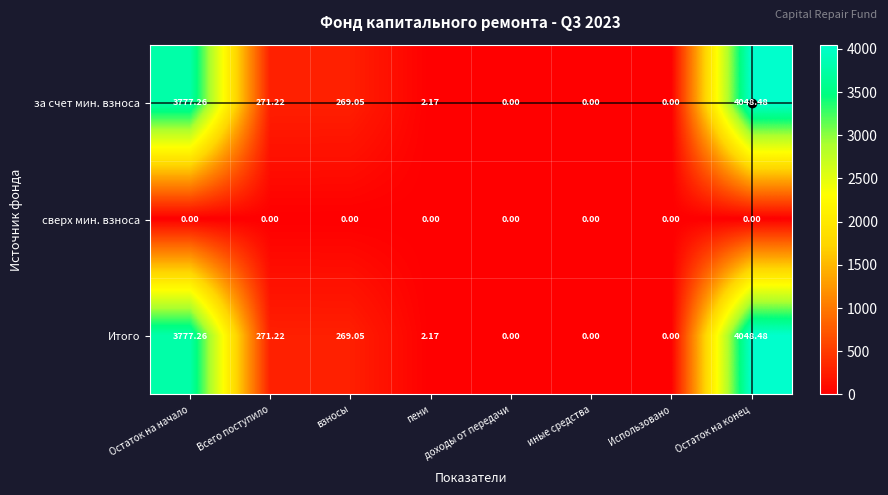

At which label is Итого closest to 2024?

Всего поступило